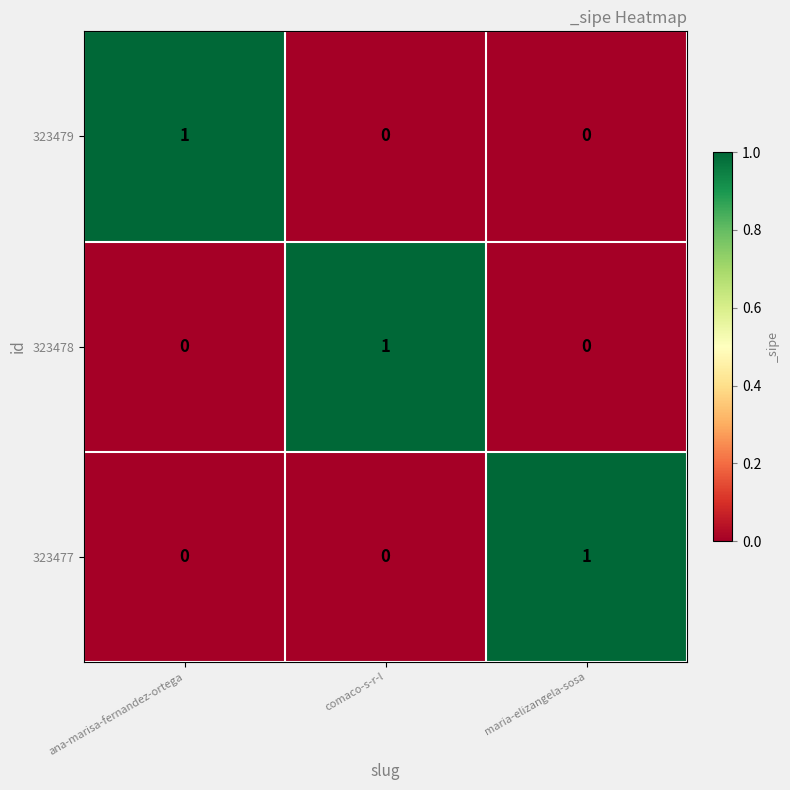

Reading right to left, extract all data points from this chart.

323479: maria-elizangela-sosa=0	comaco-s-r-l=0	ana-marisa-fernandez-ortega=1
323478: maria-elizangela-sosa=0	comaco-s-r-l=1	ana-marisa-fernandez-ortega=0
323477: maria-elizangela-sosa=1	comaco-s-r-l=0	ana-marisa-fernandez-ortega=0